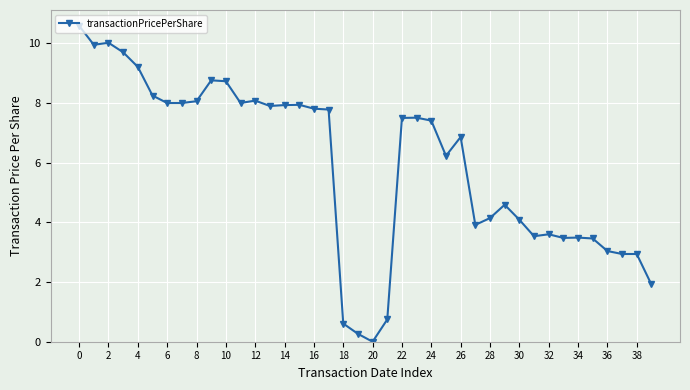

True or false: there are more than 1 points higher than both neighbors.

True